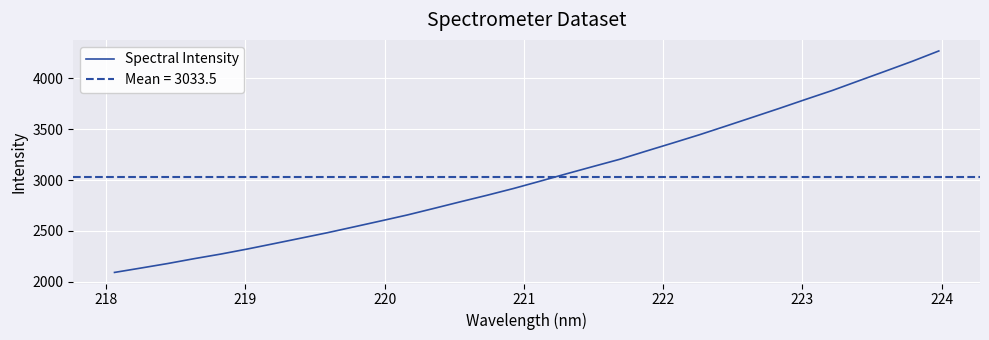

Count the number of values greater than 2988.

16